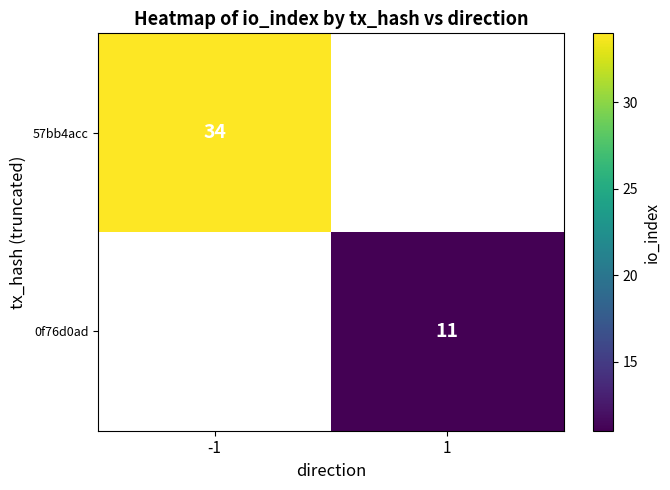

True or false: 57bb4acc has a value of 34 at -1.

True